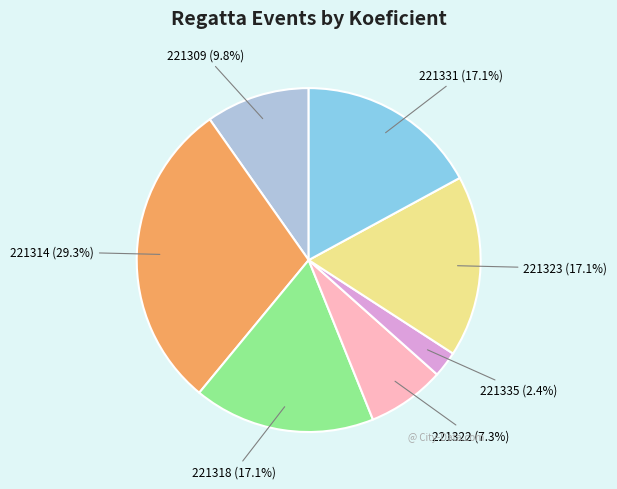

True or false: 221331 accounts for 17% of the total.

True